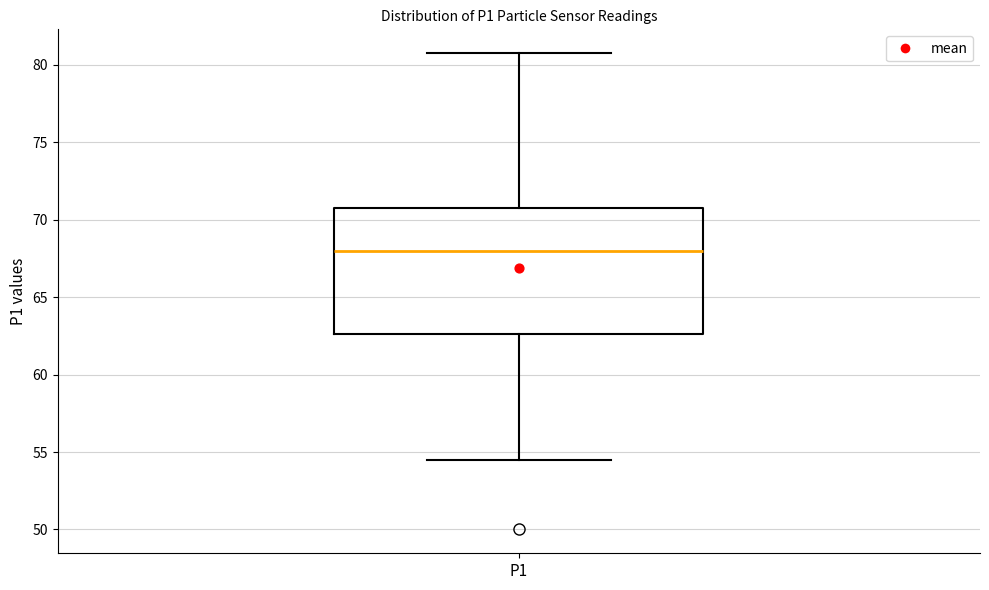

Where does the median line of the box for P1 sit on the y-axis? The values are not printed on the chart, so give them approximately, as read against the axis.

68.0